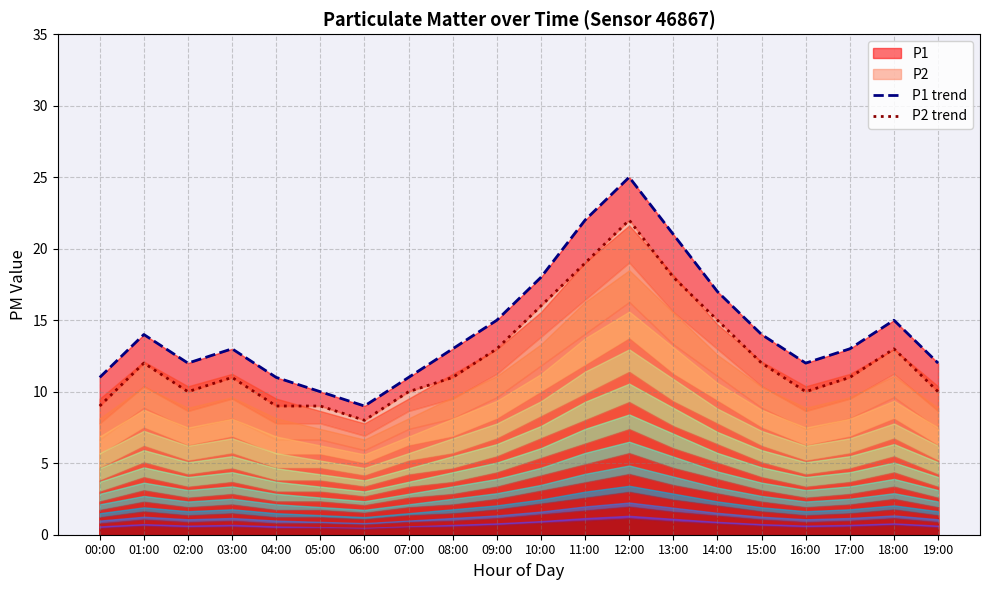

At which category does P1 trend reach its first local valley?

02:00